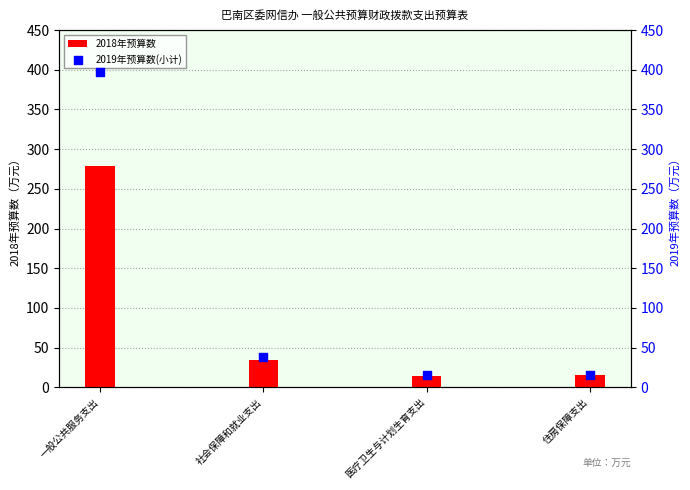

Which series has the largest total across all categories?

2019年预算数(小计)